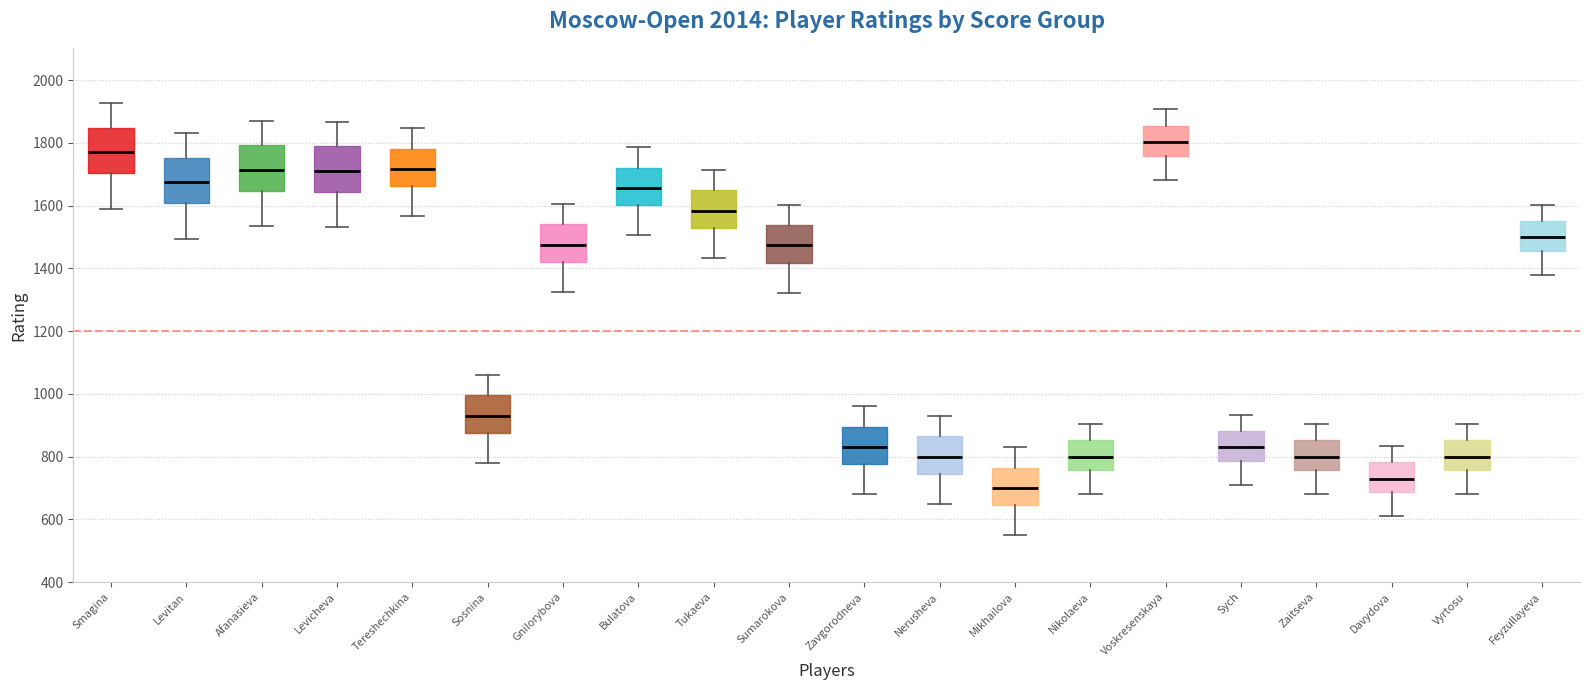

Which box's median line is the lowest?

Mikhailova